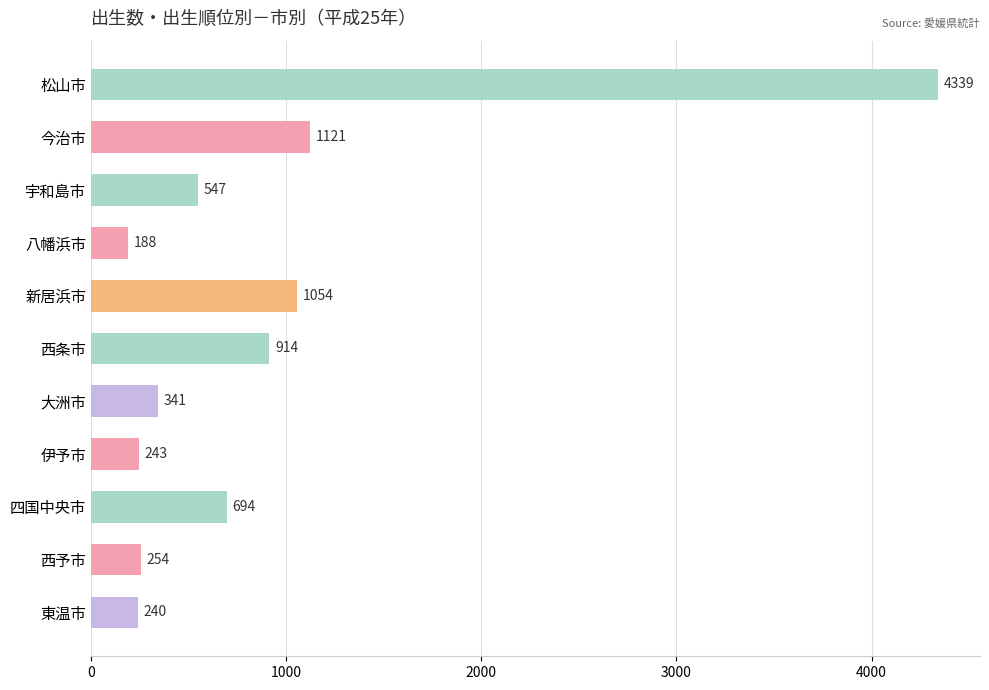

What is the minimum value shown in the chart?

188